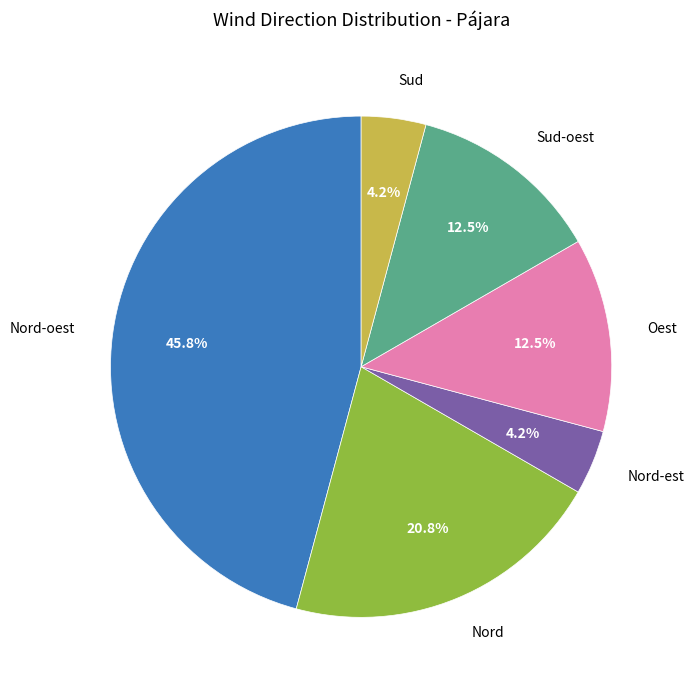

Does Oest account for over 50% of the chart?

No